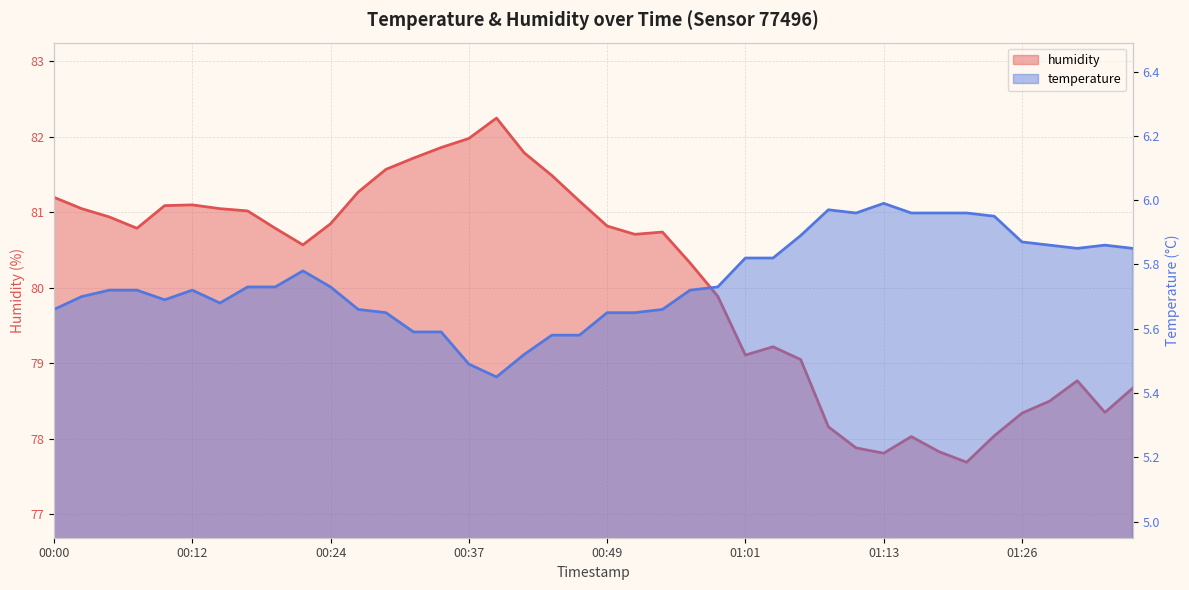

The temperature series shows 10.6 at 01:06. True or false?

False